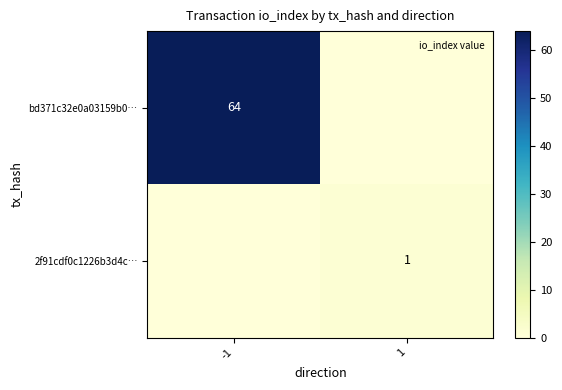

How many values in 2f91cdf0c1226b3d4c… are above zero?

1